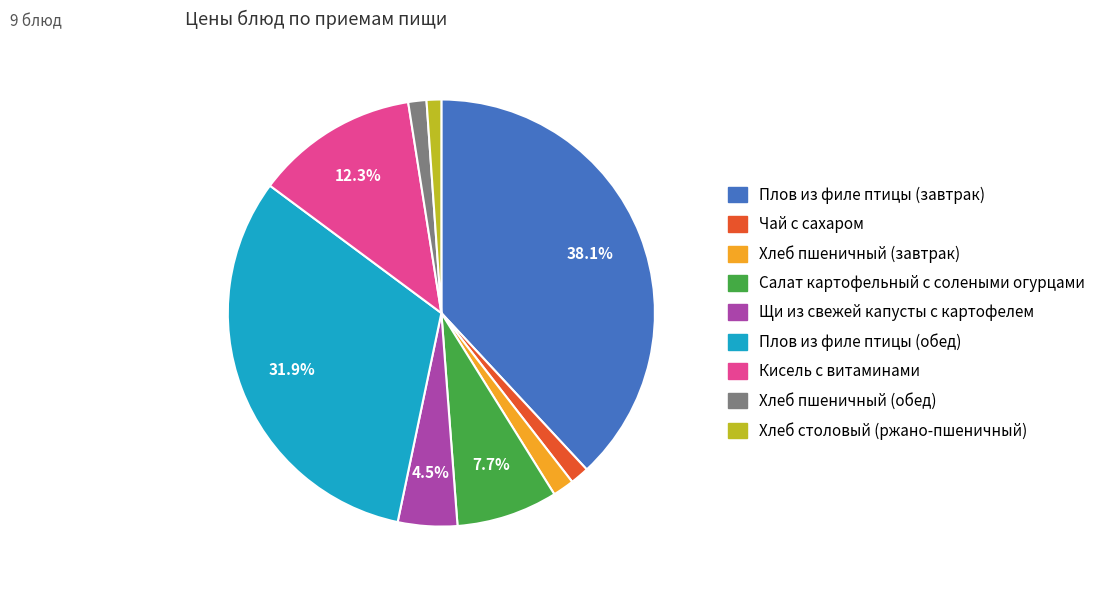

How many segments does this pie chart have?

9